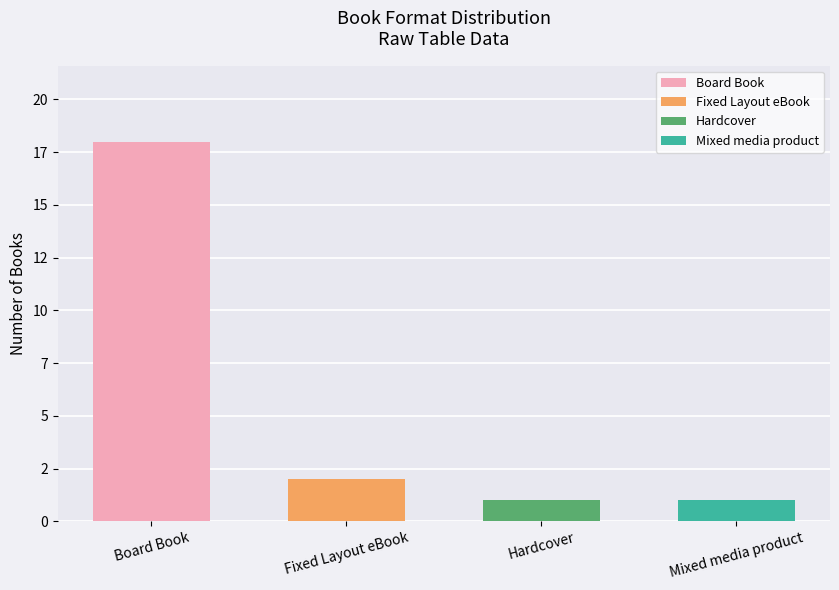

The value at Hardcover is 2. True or false?

False